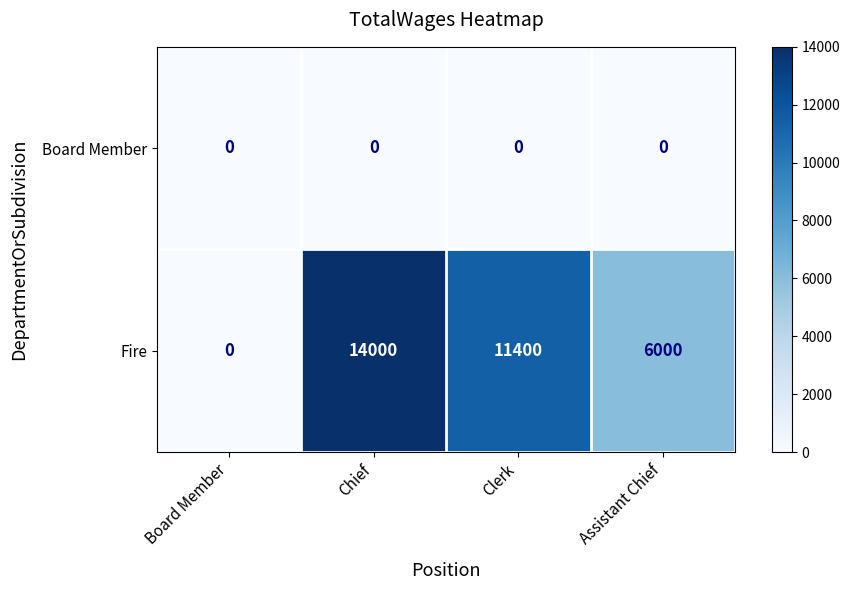

List the series in order of their overall mean, lowest first.

Board Member, Fire